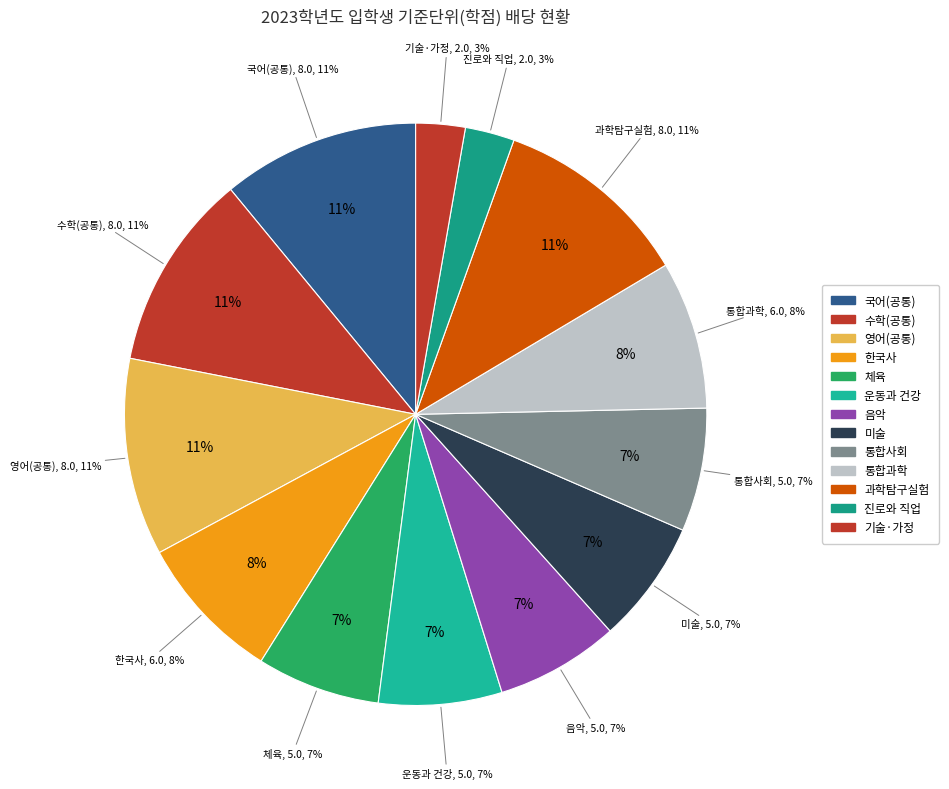

Rank the categories by value from highest to lowest.

국어(공통), 수학(공통), 영어(공통), 과학탐구실험, 한국사, 통합과학, 체육, 운동과 건강, 음악, 미술, 통합사회, 진로와 직업, 기술·가정